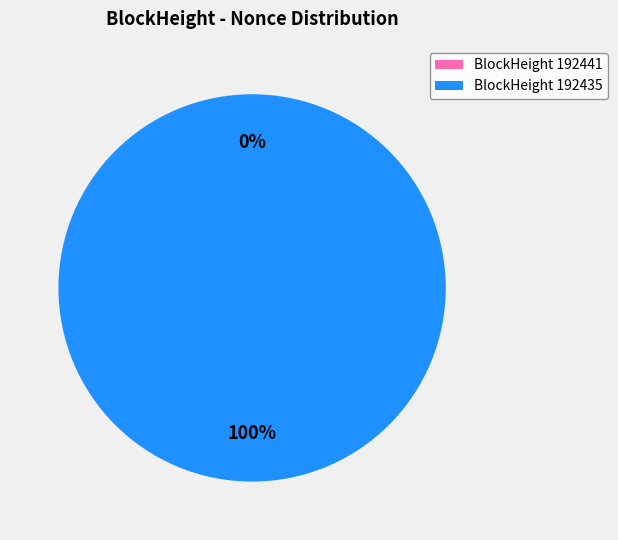

Rank the categories by value from highest to lowest.

192435, 192441